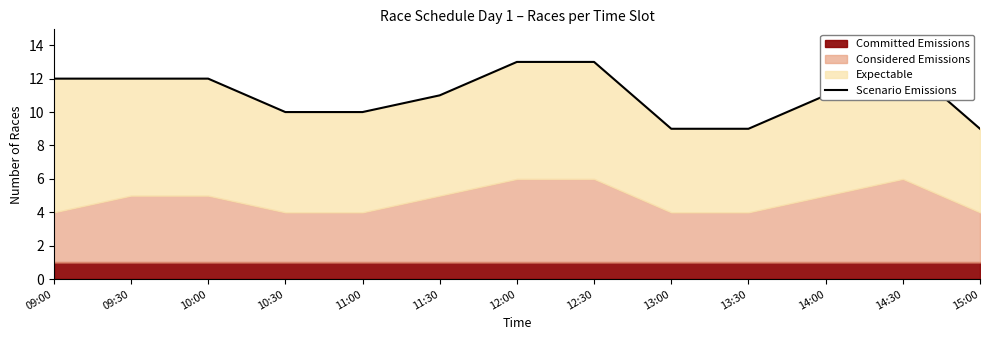

How many lines are shown in the chart?

1